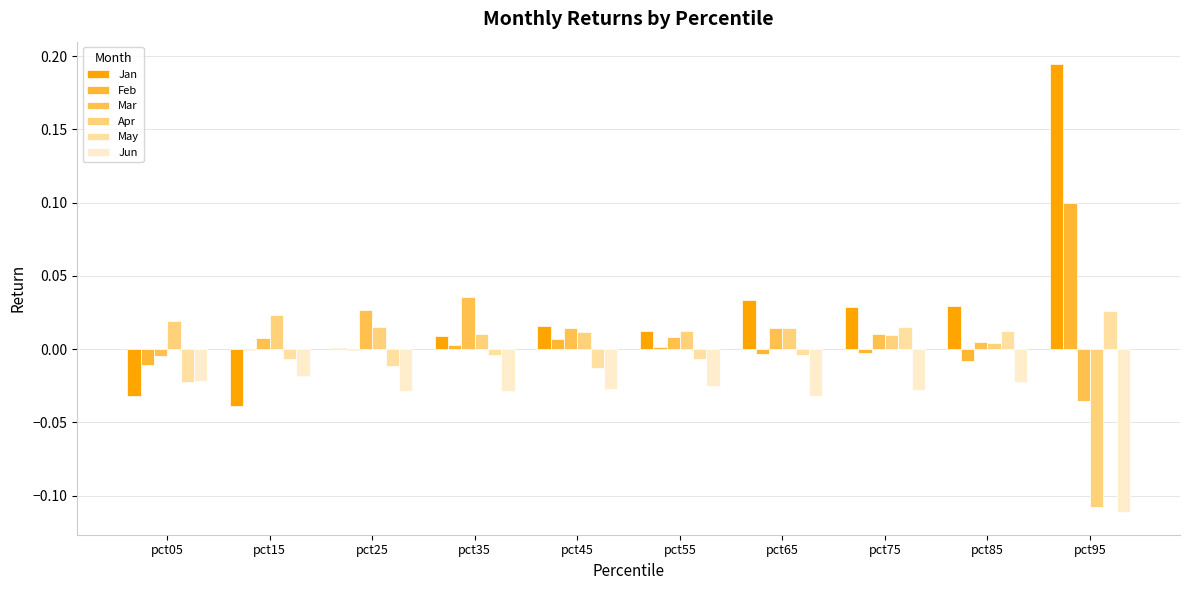

Are the bars horizontal?

No